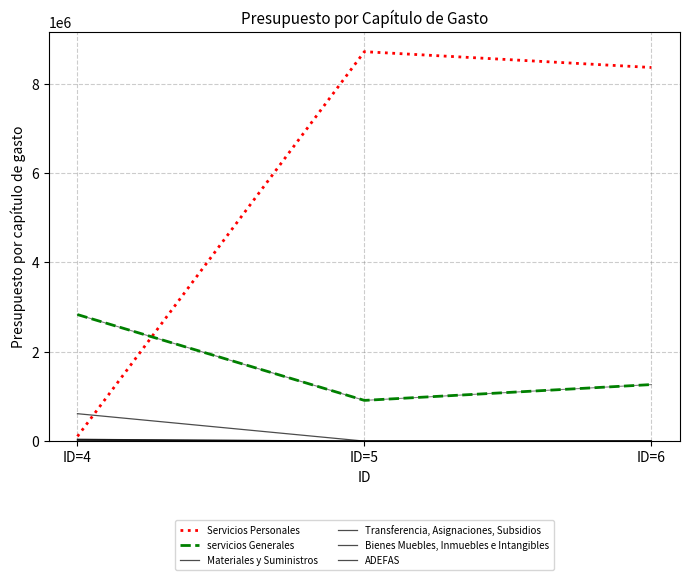

Which series has the widest spread of values?

Servicios Personales